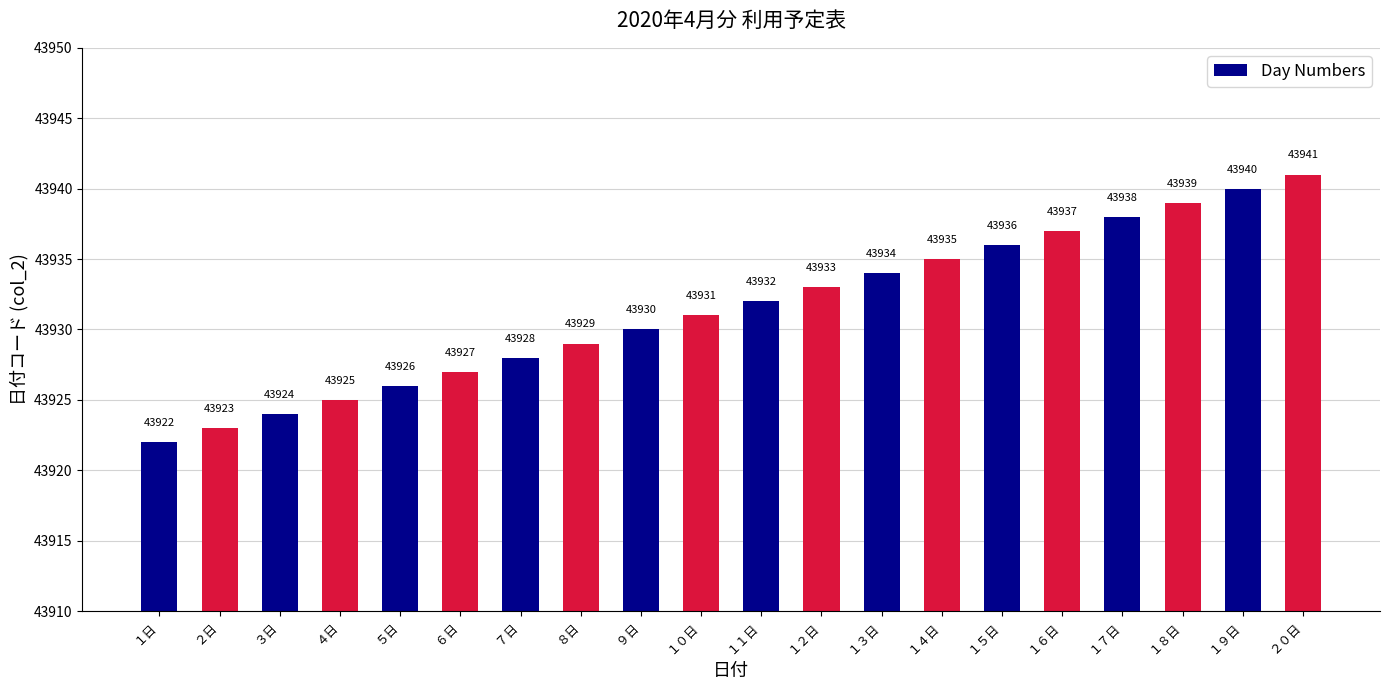

The chart shows a value of 43937 at １６日. True or false?

True